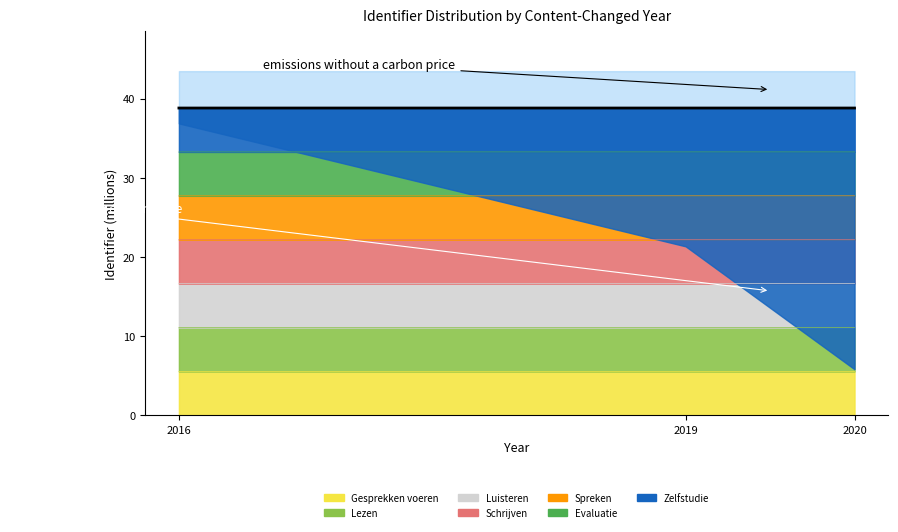

What is the sum of all values?

116.4